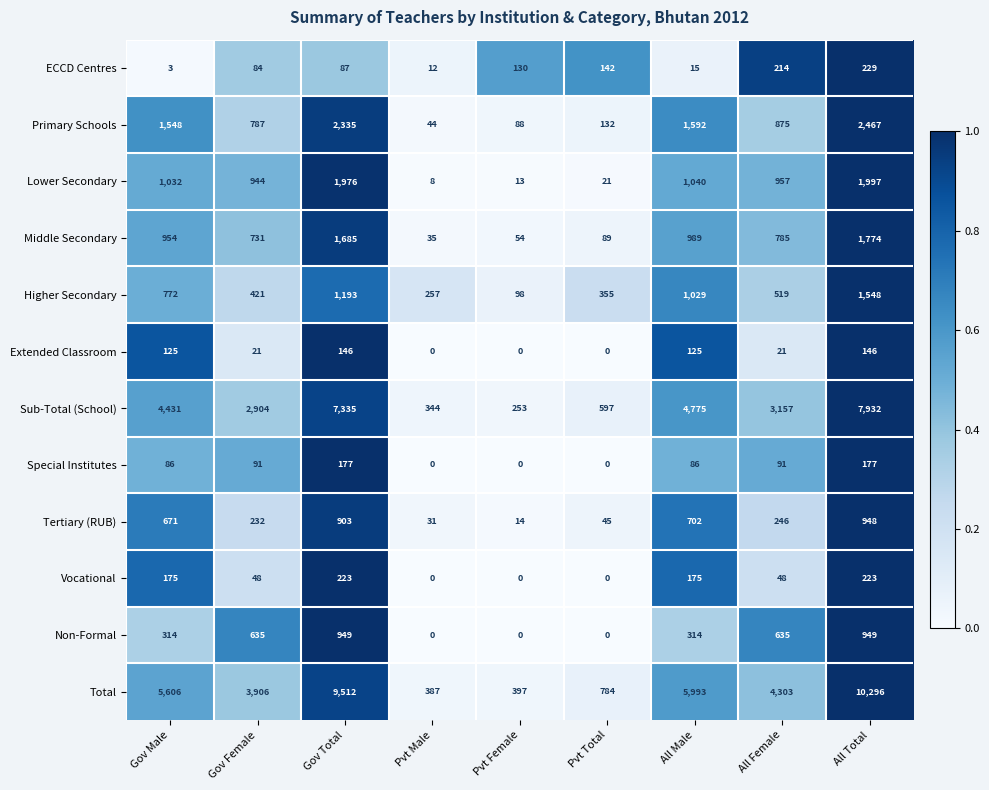

At how many categories does at least one series exceed 0?

9